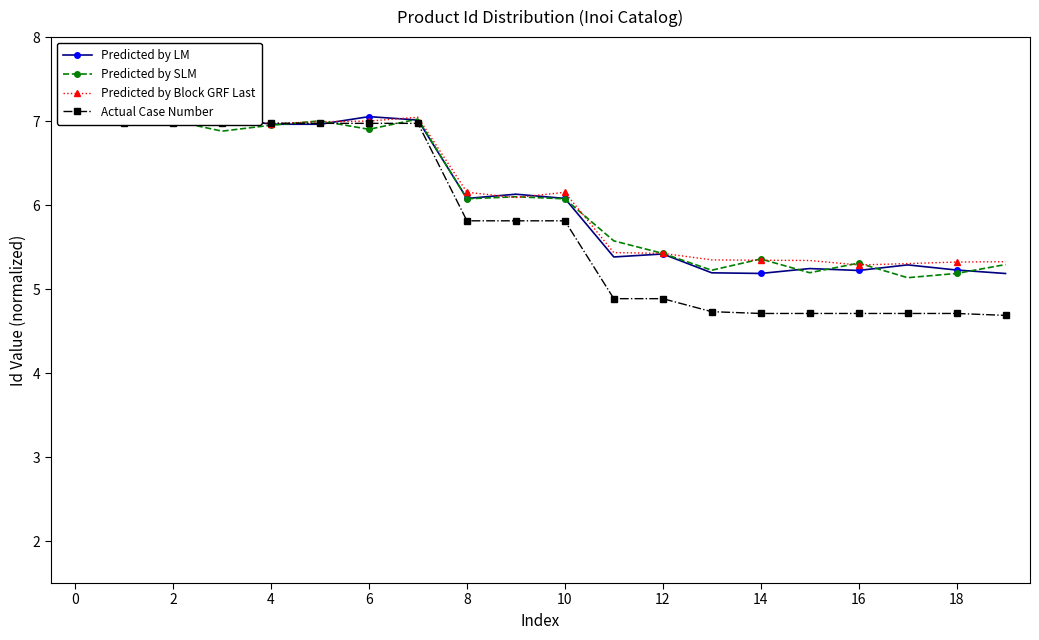

At which category does Predicted by SLM reach its first local peak?

2